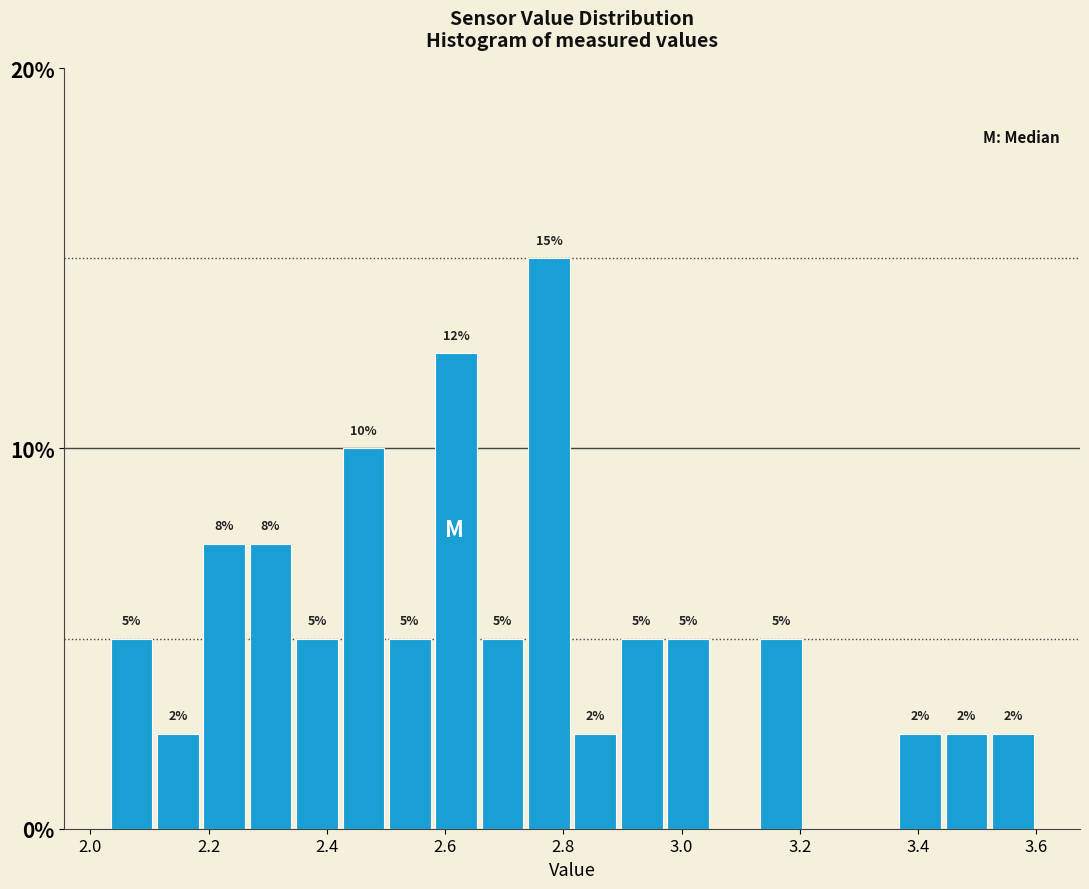

Read against the x-axis, roughly where is the centre of the tallest bar?

2.78